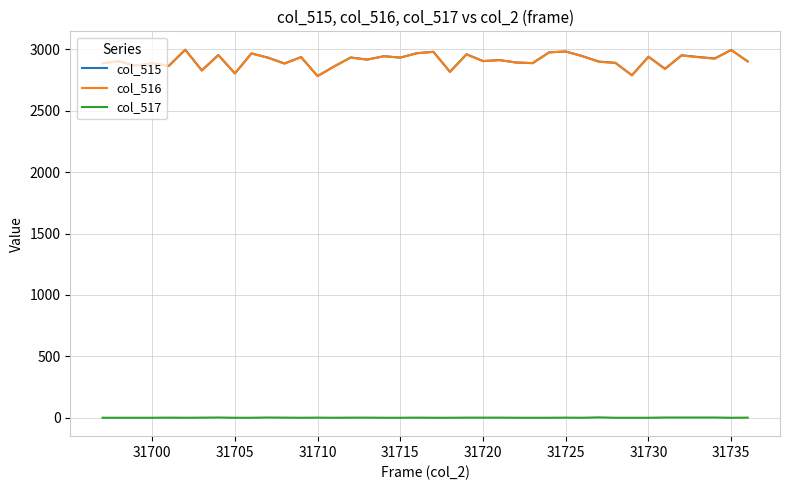

True or false: col_517 and col_515 cross at least once.

False